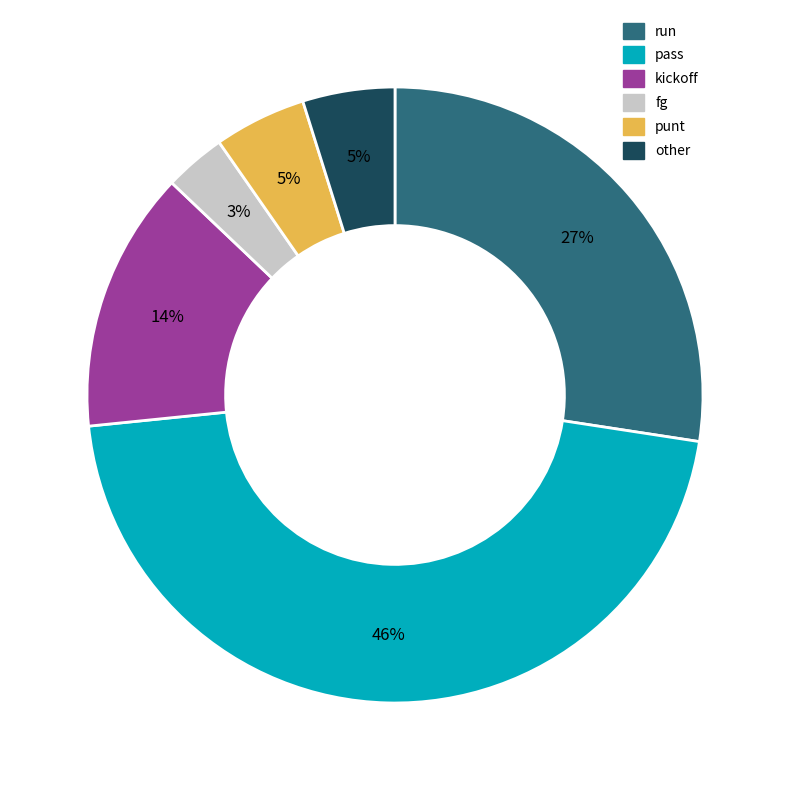

Which has a higher value, other or run?

run